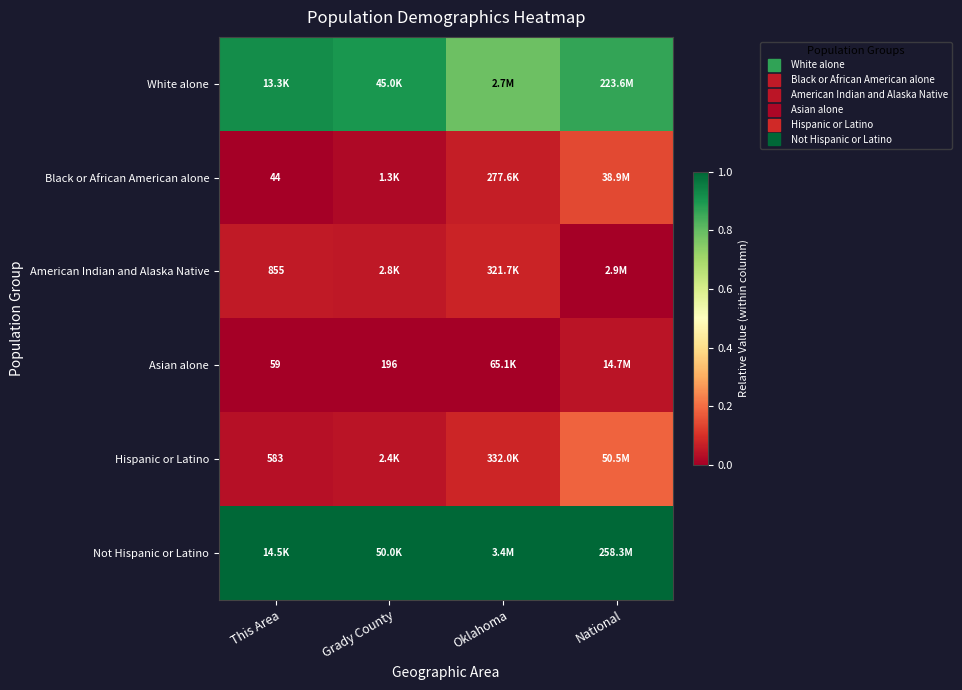

What is the total value across all series at Oklahoma?

2.0